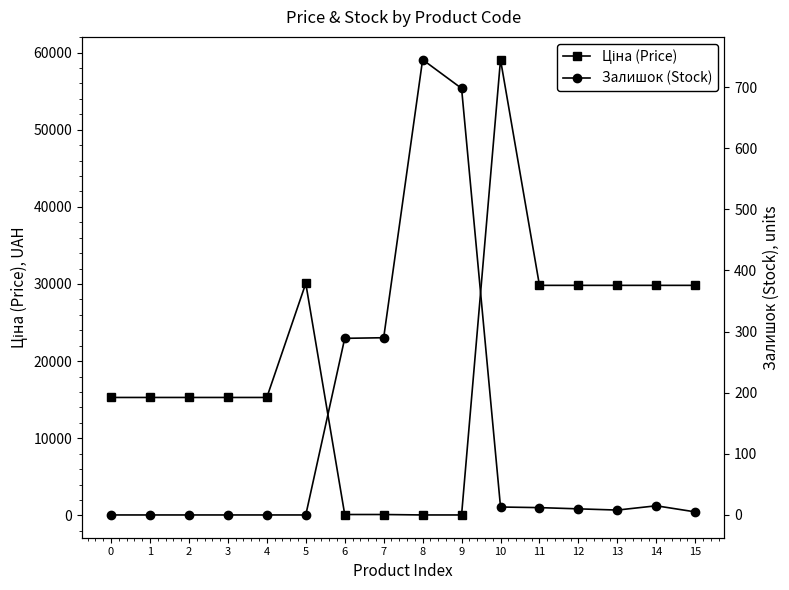

At how many categories does at least one series exceed 23549?

7